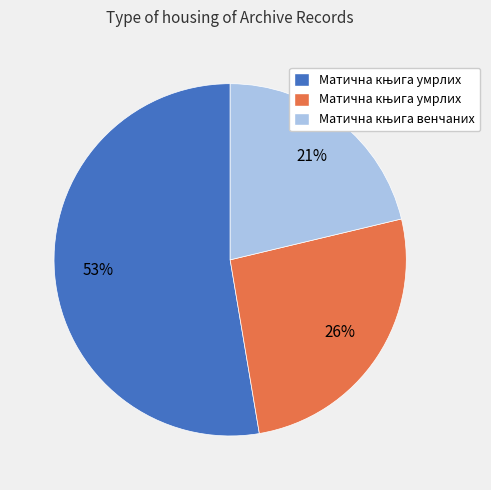

Is there any slice that represents more than half of the pie?

Yes